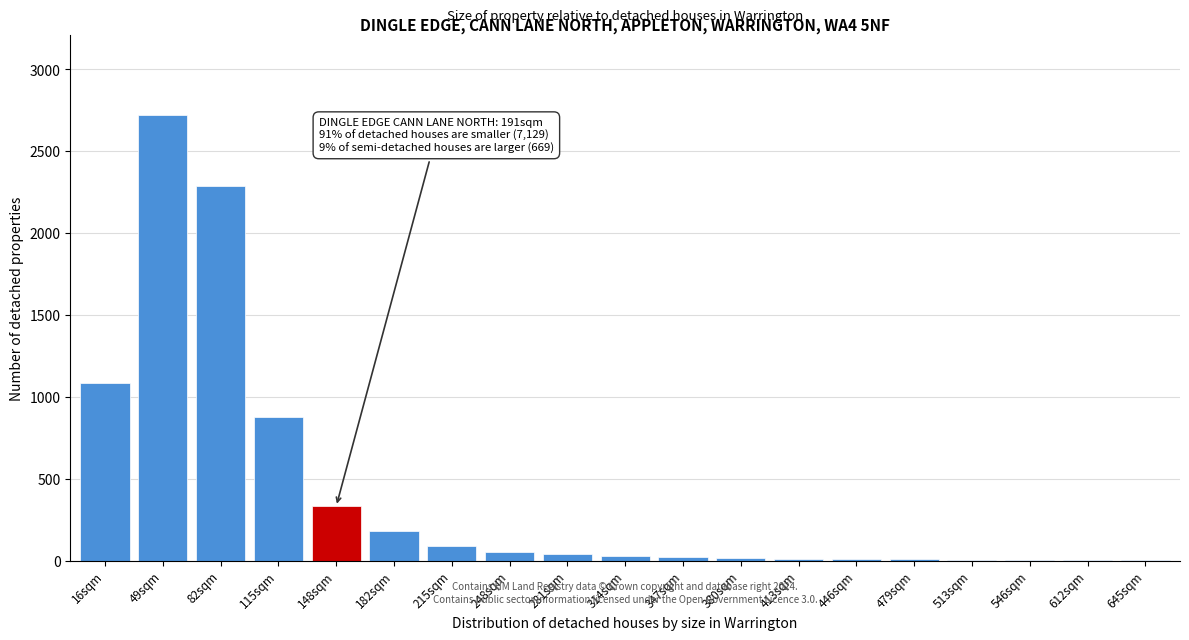

Which category has the highest value across all series?

49sqm